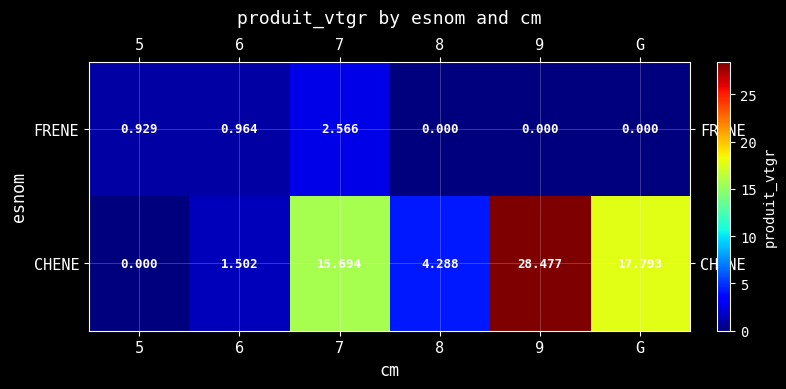

At how many categories does at least one series exceed 12?

3